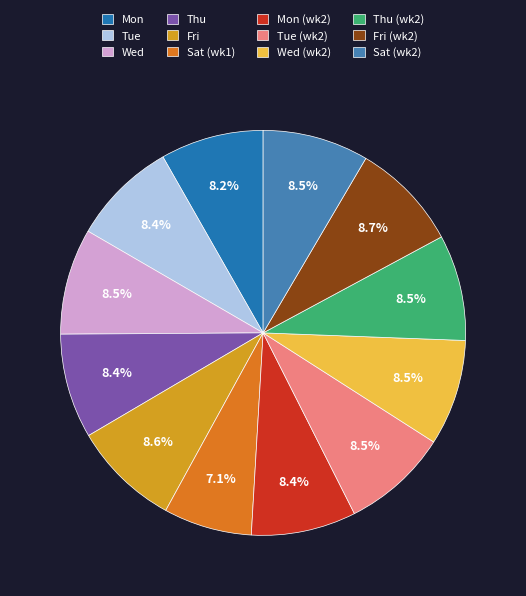

What is the smallest slice in the pie chart?

Sat (wk1)